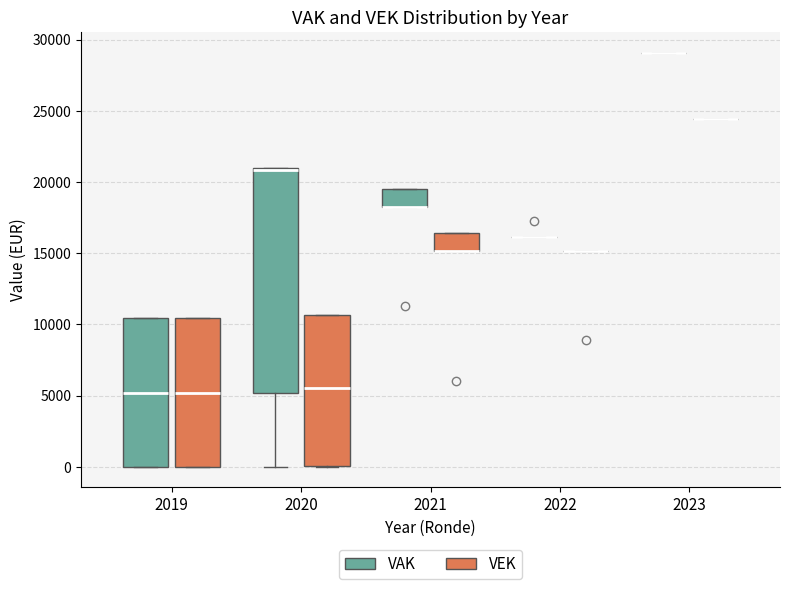

Reading left to right, read every box against the y-axis: the position of its median line, the range the box covers, and the ends of its whiskers. The values are not printed on the chart, so give them approximately, as read against the axis.

2019 (VAK): median 5000, box 0 to 10500, whiskers 0 to 10500
2019 (VEK): median 5000, box 0 to 10500, whiskers 0 to 10500
2020 (VAK): median 21000 (just below the box's upper edge), box 5000 to 21000, whiskers 0 to 21000
2020 (VEK): median 5500, box 0 to 10500, whiskers 0 to 10500
2021 (VAK): median 18500 (drawn on the box's lower edge), box 18500 to 19500, whiskers 18500 to 19500
2021 (VEK): median 15000 (drawn on the box's lower edge), box 15000 to 16500, whiskers 15000 to 16500
2022 (VAK): box collapsed to a line at 16000, whiskers 16000 to 16000
2022 (VEK): box collapsed to a line at 15000, whiskers 15000 to 15000
2023 (VAK): box collapsed to a line at 29000, whiskers 29000 to 29000
2023 (VEK): box collapsed to a line at 24500, whiskers 24500 to 24500